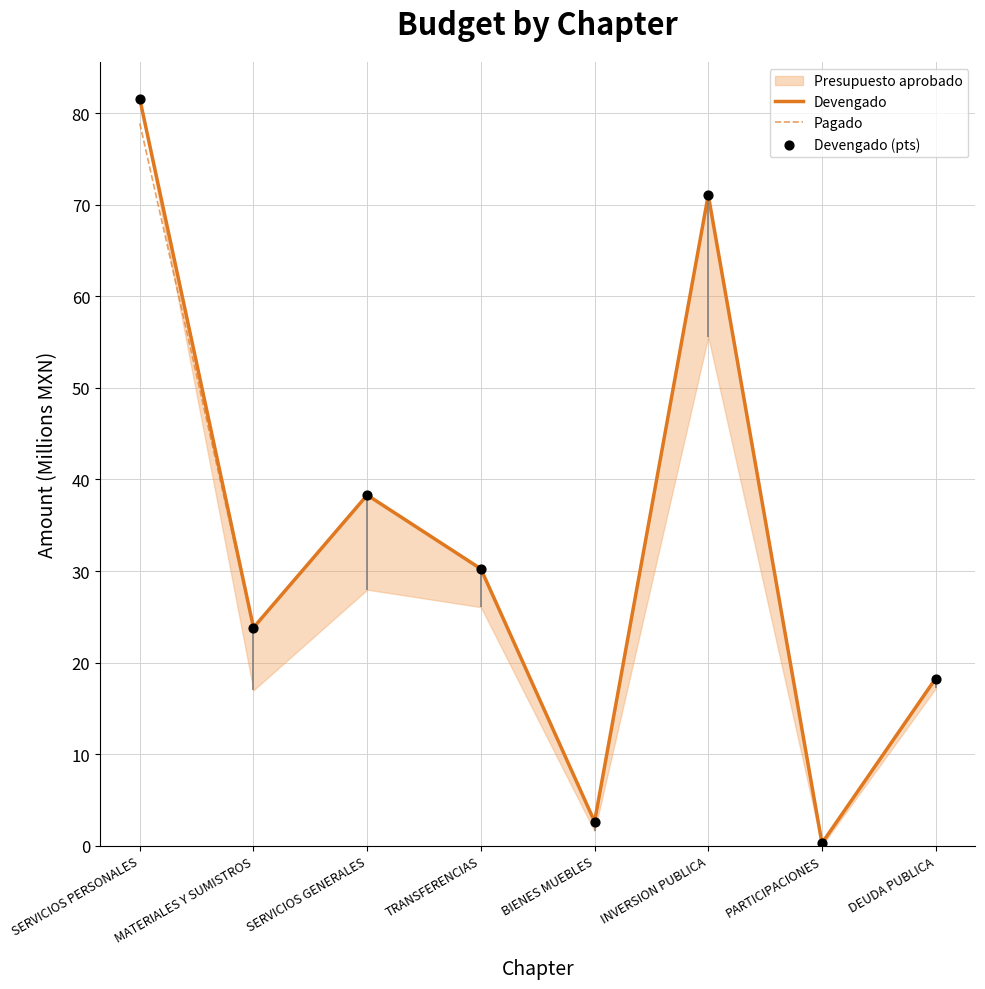

What is the approximate value of Pagado at TRANSFERENCIAS?

30.2